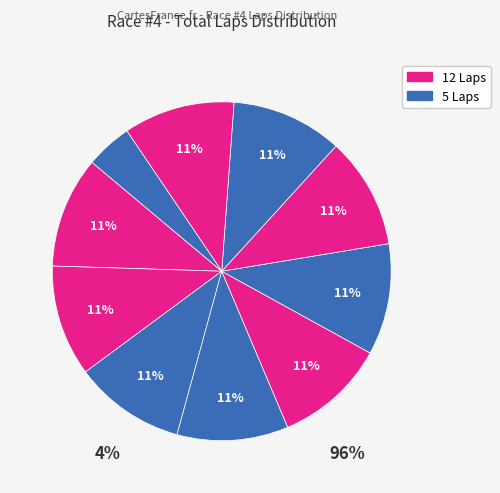

How many segments does this pie chart have?

10